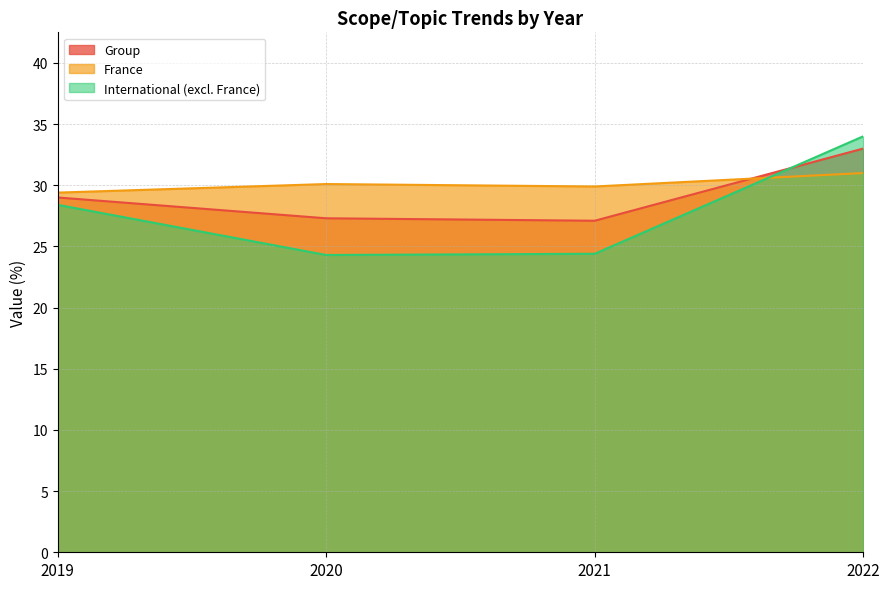

What is the difference between the highest and lowest values at 2020?

5.8